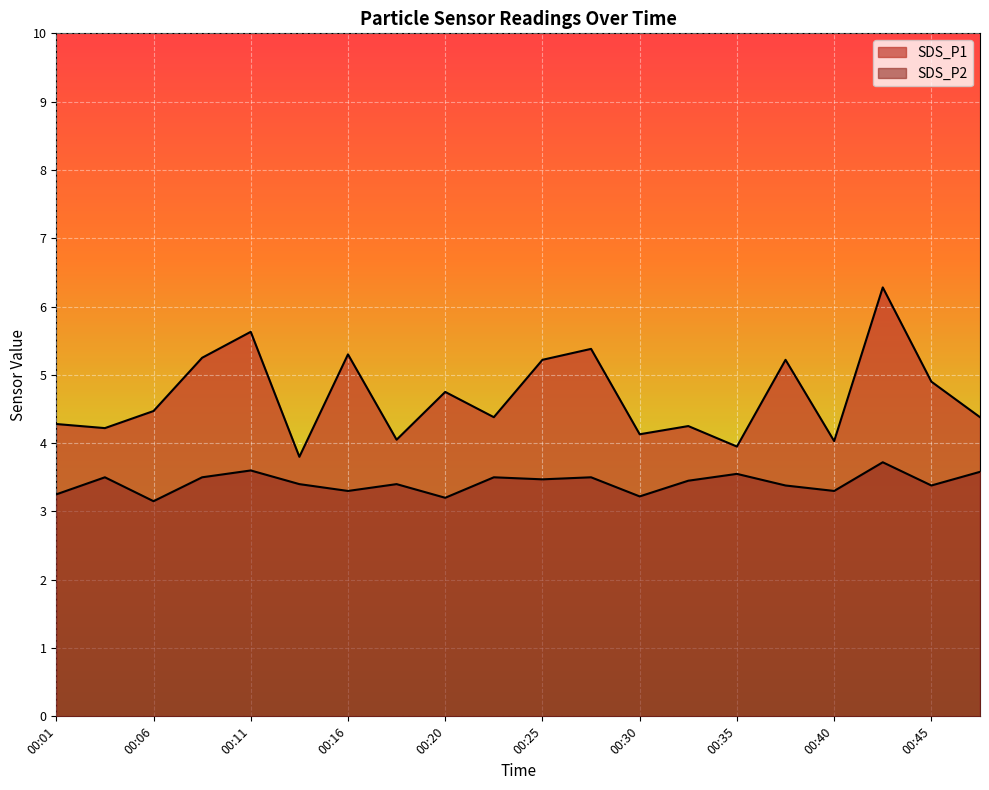

Rank the series by their maximum value, from highest to lowest.

SDS_P1, SDS_P2